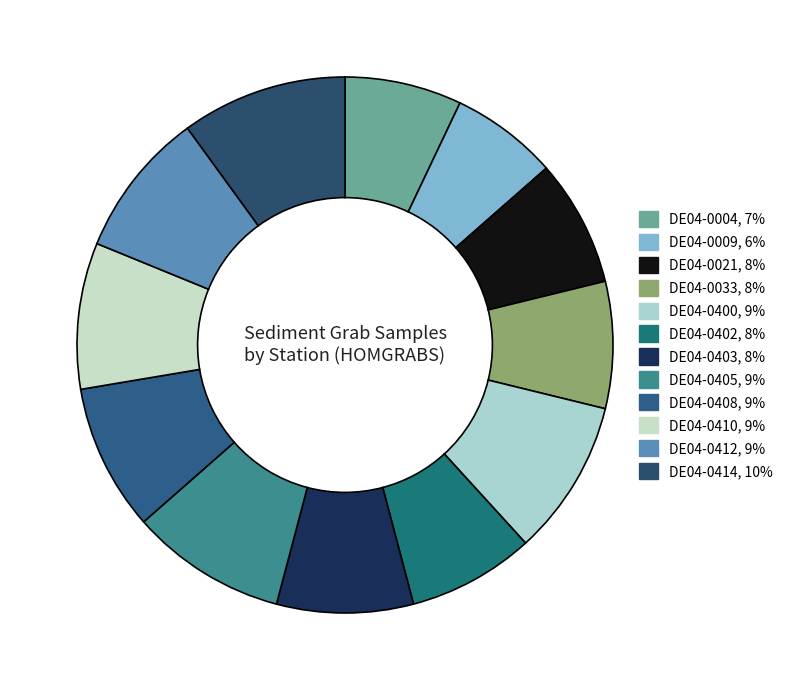

To the nearest percent, what is the combined percentage of DE04-0403 and DE04-0402?

16%